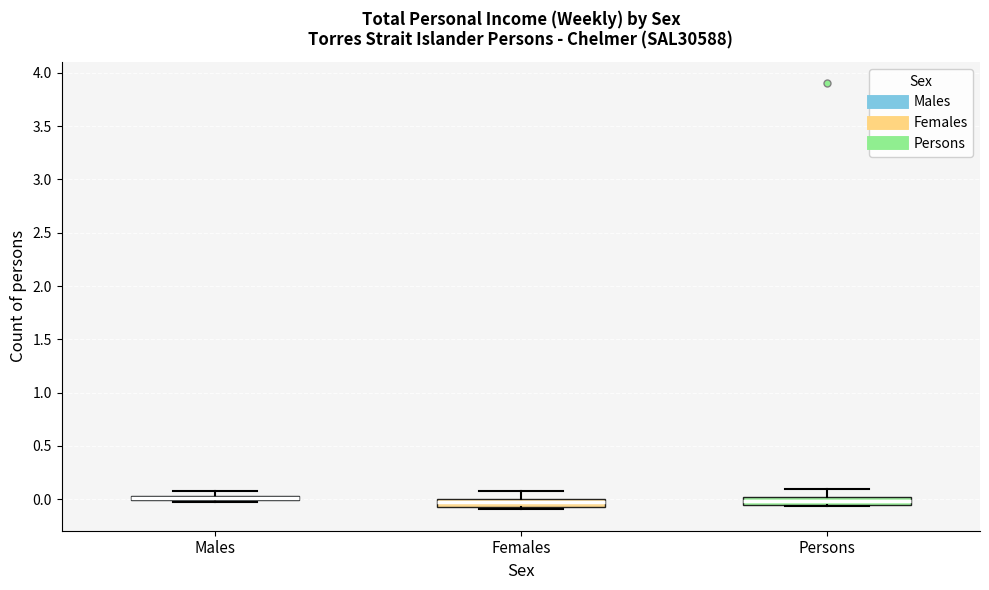

Where is the upper edge of the box for Females on the y-axis? The values are not printed on the chart, so give them approximately, as read against the axis.

0.00